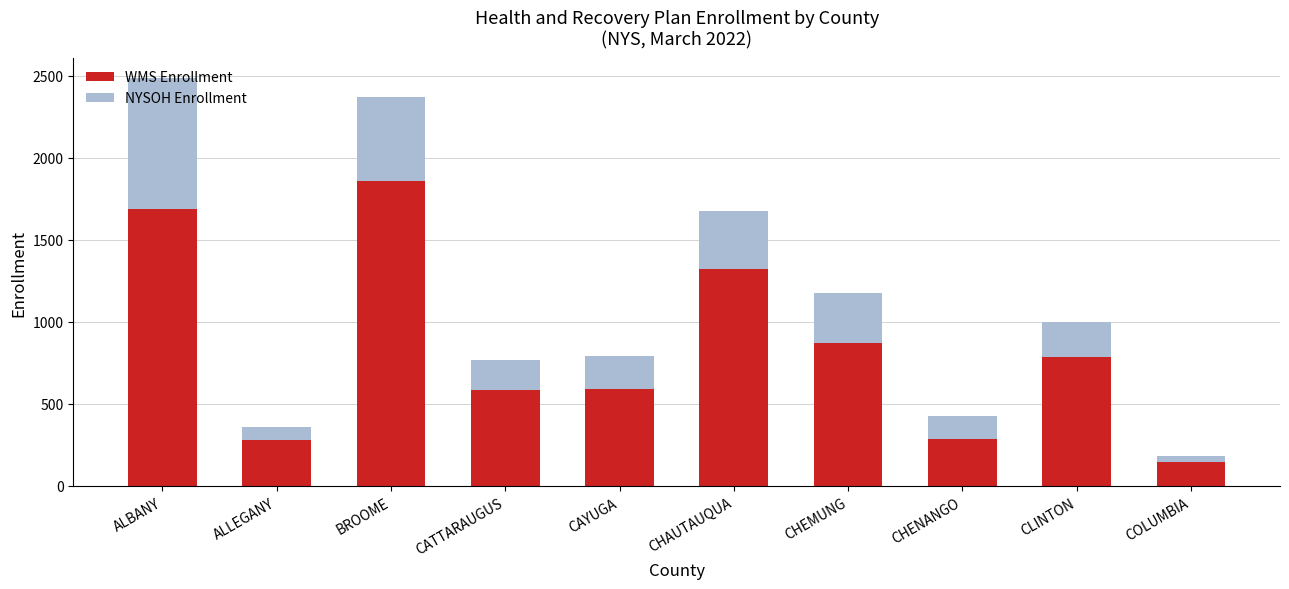

True or false: WMS Enrollment has a value of 61 at COLUMBIA.

False